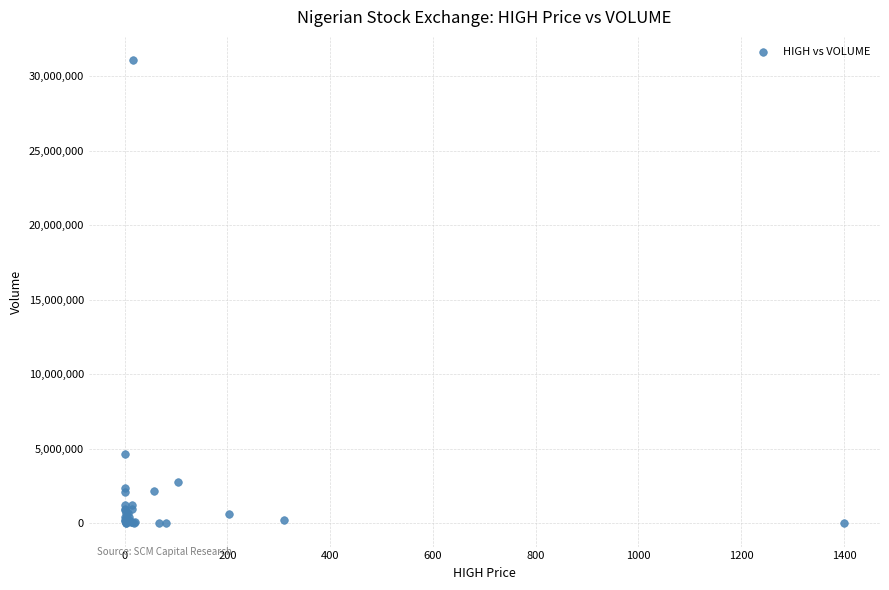

What Y value in the scatter plot is closest to 15544064?

4681521